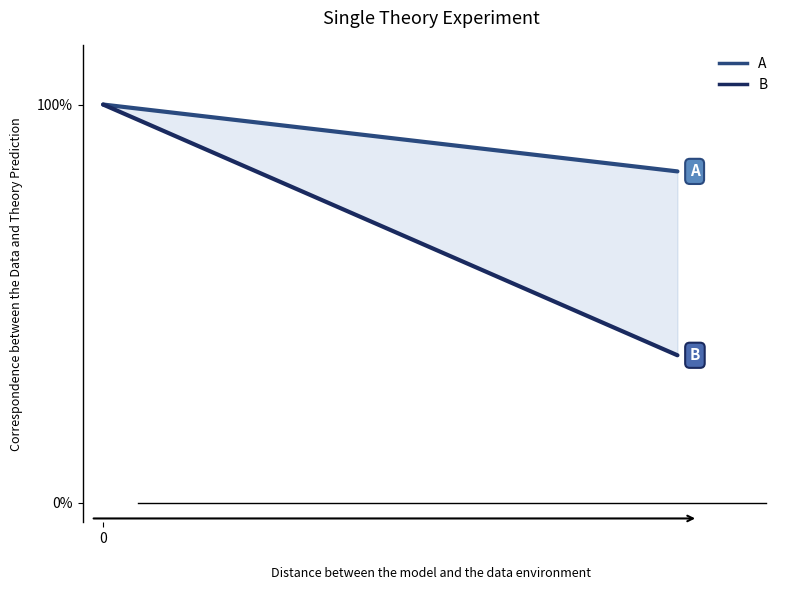

Is the value of A at 7 greater than the value of B at 13?

Yes